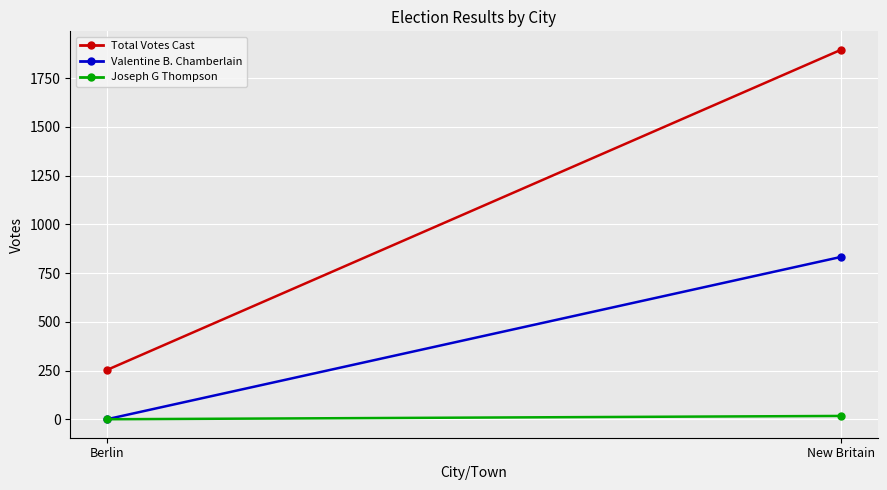

List the labels in order of Total Votes Cast value, largest first.

New Britain, Berlin